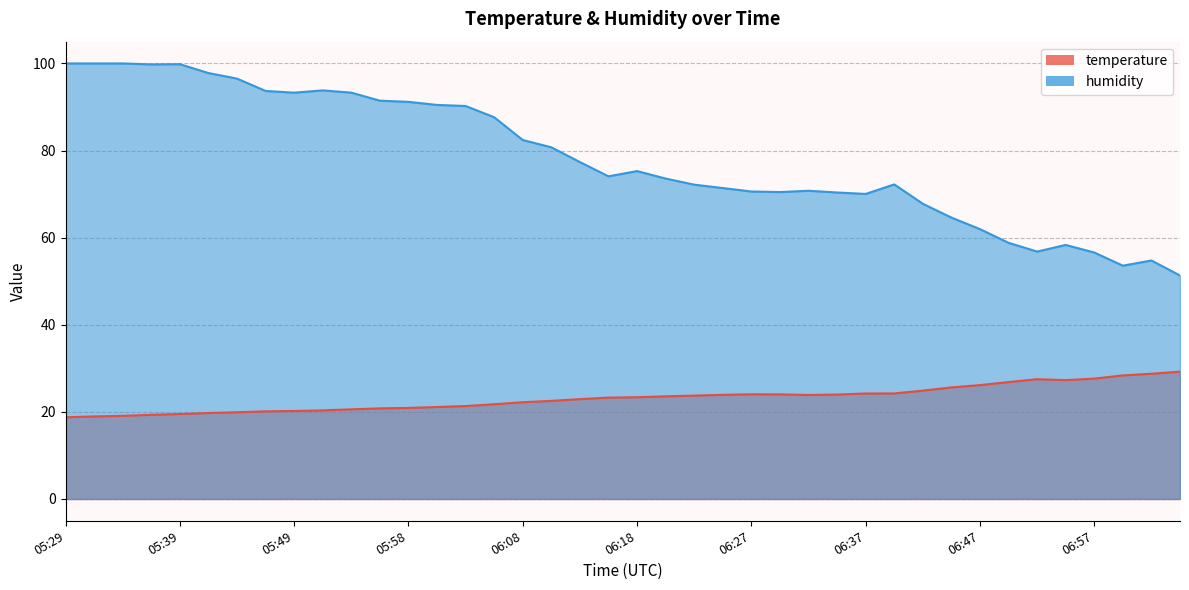

True or false: humidity has a value of 99.8 at 05:37.

True